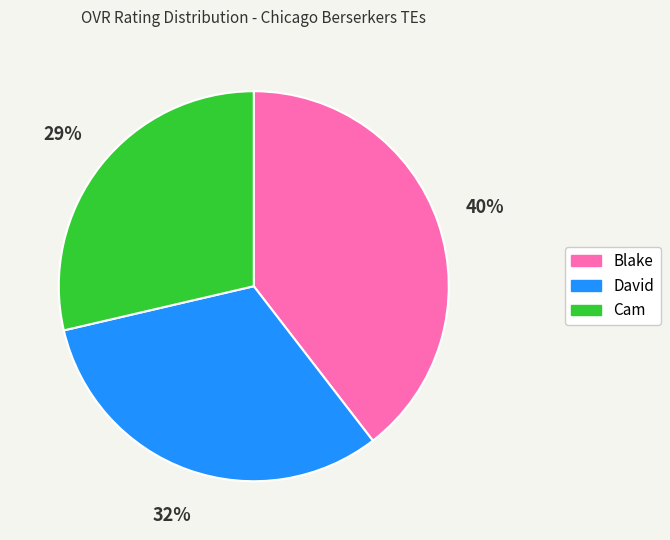

To the nearest percent, what is the average slice percentage?

33%